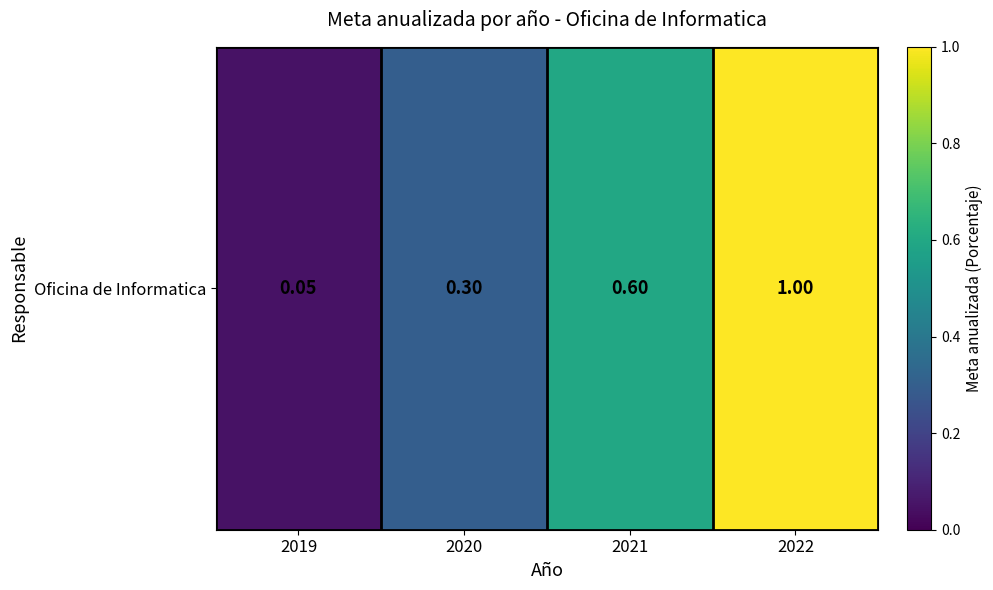

Rank the categories by value from highest to lowest.

2022, 2021, 2020, 2019